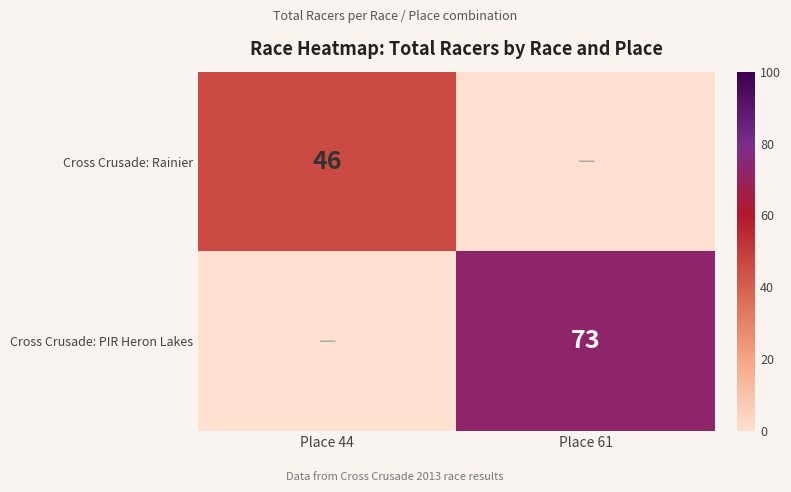

Is the value of Cross Crusade: Rainier at Place 44 greater than the value of Cross Crusade: PIR Heron Lakes at Place 61?

No